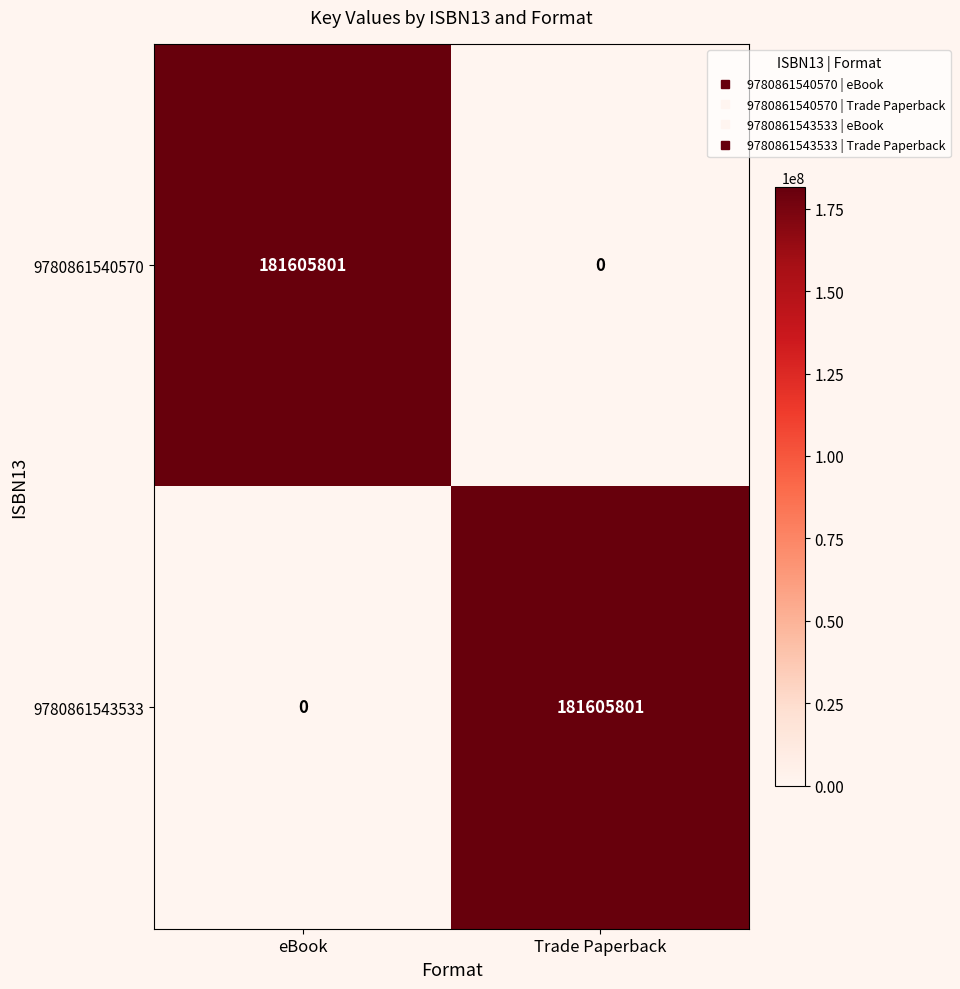

What is the total value across all series at eBook?

181605801